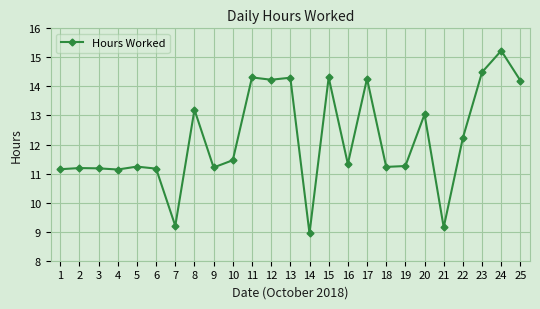

The value at 9 is 16.8. True or false?

False